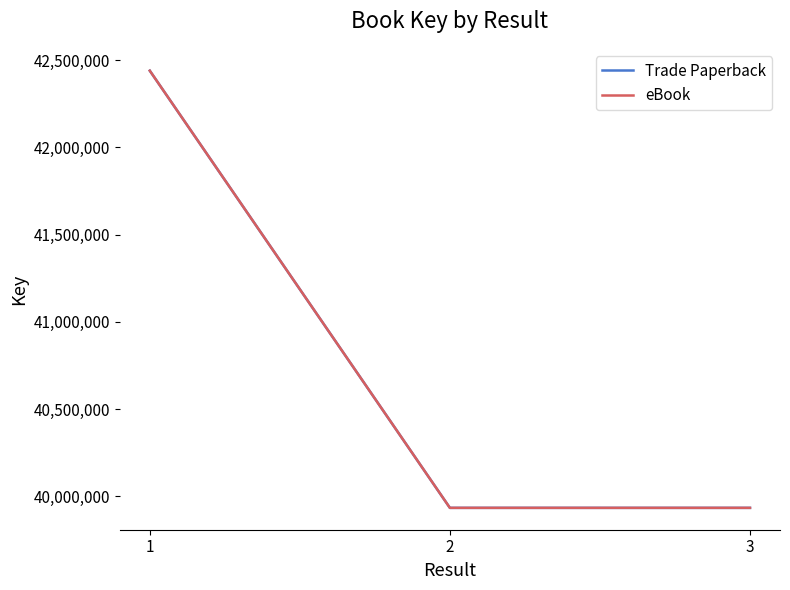

What is the difference between the maximum and minimum values in the eBook series?

2505172